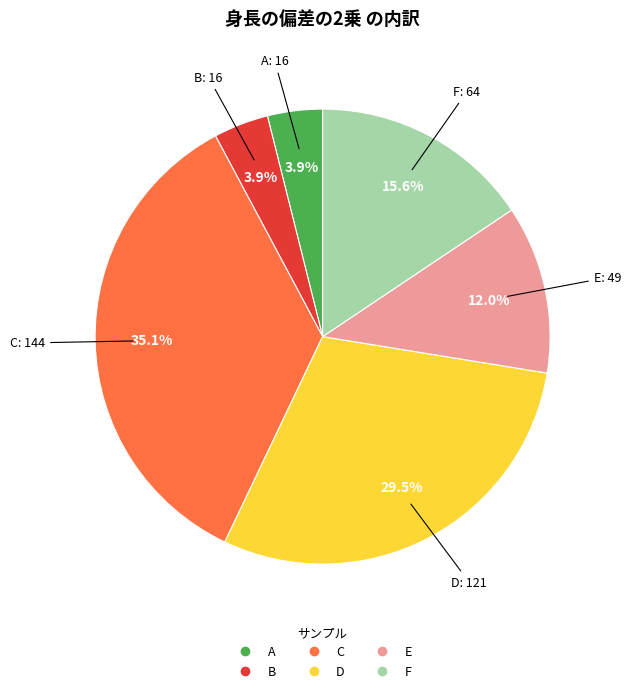

To the nearest percent, what is the average slice percentage?

17%